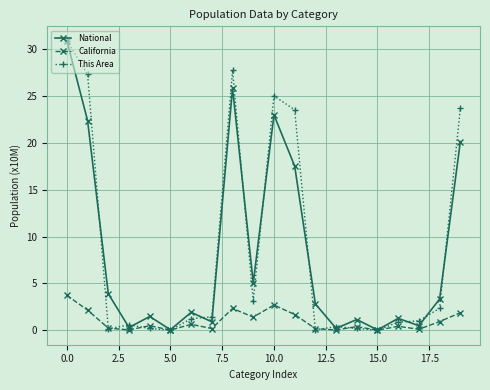

True or false: National has more than 0 interior local peaks.

True